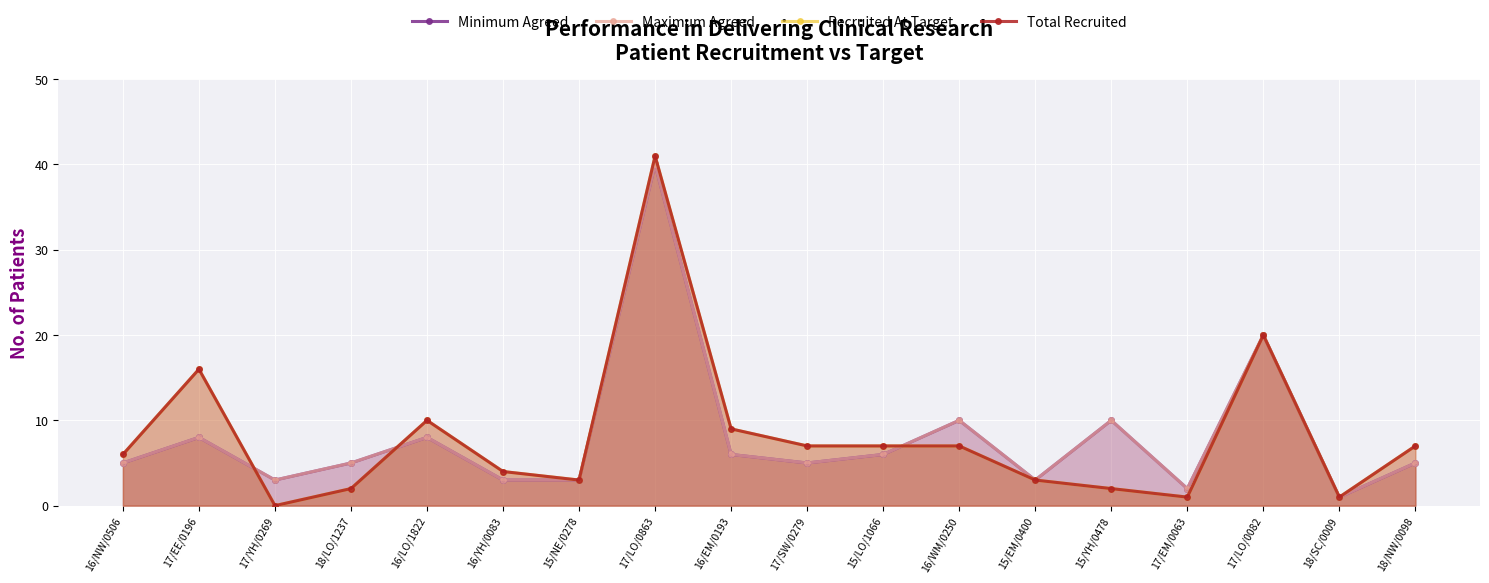

Reading right to left, transcribe all the data shown in this chart.

Minimum Agreed: 18/NW/0098=5	18/SC/0009=1	17/LO/0082=20	17/EM/0063=2	15/YH/0478=10	15/EM/0400=3	16/WM/0250=10	15/LO/1066=6	17/SW/0279=5	16/EM/0193=6	17/LO/0863=40	15/NE/0278=3	16/YH/0083=3	16/LO/1822=8	18/LO/1237=5	17/YH/0269=3	17/EE/0196=8	16/NW/0506=5
Maximum Agreed: 18/NW/0098=5	18/SC/0009=1	17/LO/0082=20	17/EM/0063=2	15/YH/0478=10	15/EM/0400=3	16/WM/0250=10	15/LO/1066=6	17/SW/0279=5	16/EM/0193=6	17/LO/0863=40	15/NE/0278=3	16/YH/0083=3	16/LO/1822=8	18/LO/1237=5	17/YH/0269=3	17/EE/0196=8	16/NW/0506=5
Recruited At Target: 18/NW/0098=7	18/SC/0009=1	17/LO/0082=20	17/EM/0063=1	15/YH/0478=2	15/EM/0400=3	16/WM/0250=7	15/LO/1066=7	17/SW/0279=7	16/EM/0193=9	17/LO/0863=41	15/NE/0278=3	16/YH/0083=4	16/LO/1822=10	18/LO/1237=2	17/YH/0269=0	17/EE/0196=16	16/NW/0506=6
Total Recruited: 18/NW/0098=7	18/SC/0009=1	17/LO/0082=20	17/EM/0063=1	15/YH/0478=2	15/EM/0400=3	16/WM/0250=7	15/LO/1066=7	17/SW/0279=7	16/EM/0193=9	17/LO/0863=41	15/NE/0278=3	16/YH/0083=4	16/LO/1822=10	18/LO/1237=2	17/YH/0269=0	17/EE/0196=16	16/NW/0506=6